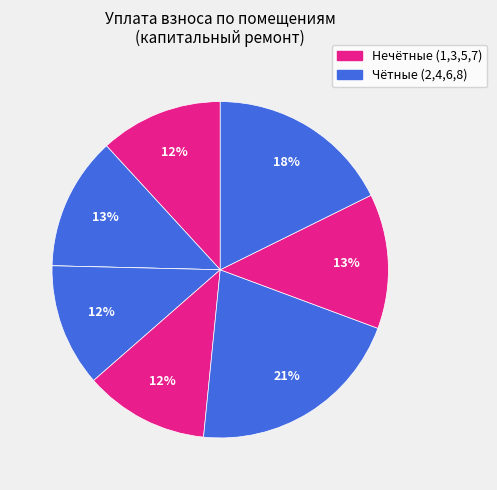

To the nearest percent, what is the difference between the largest and smallest slice percentages?

21%